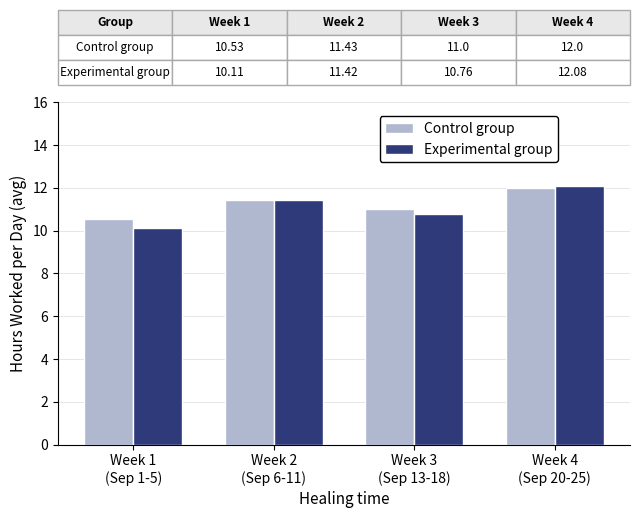

What is the average value of the Experimental group series?

11.1